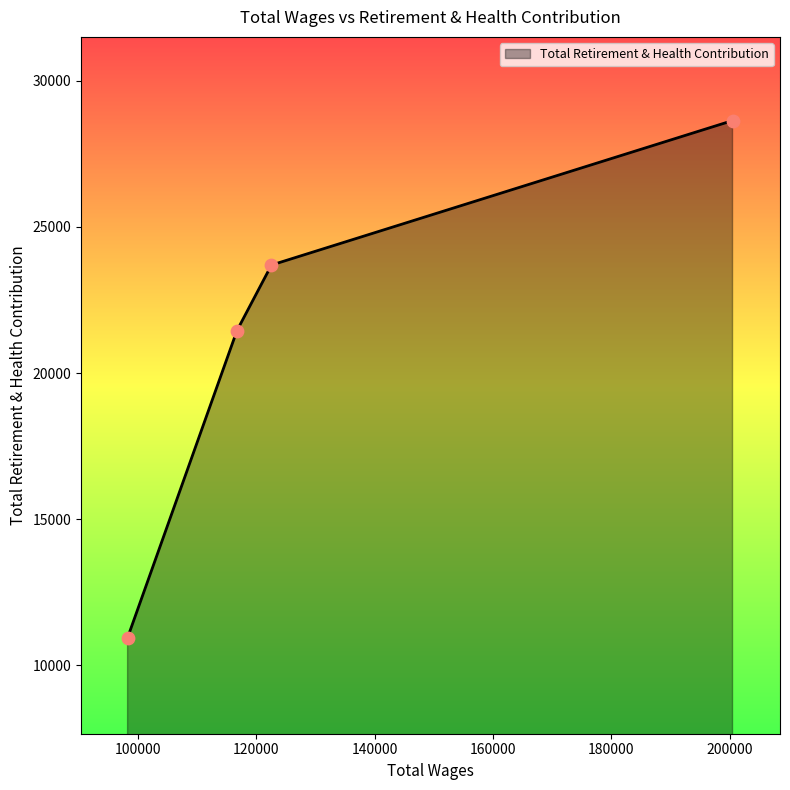

What is the average value?

21184